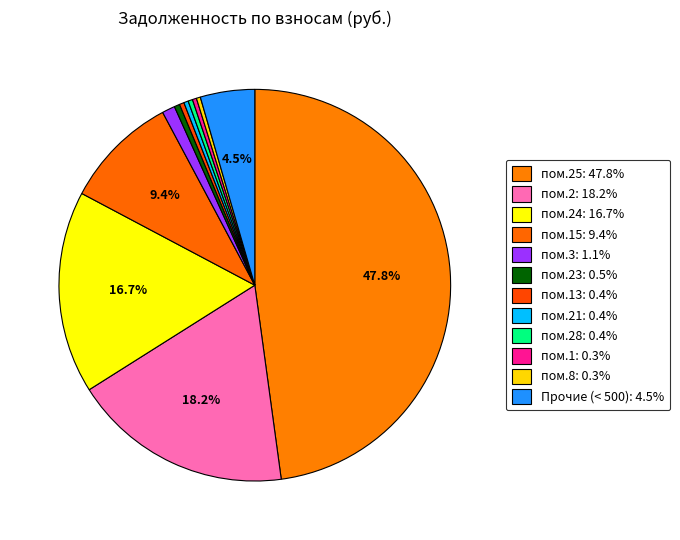

Which slice is the largest?

25